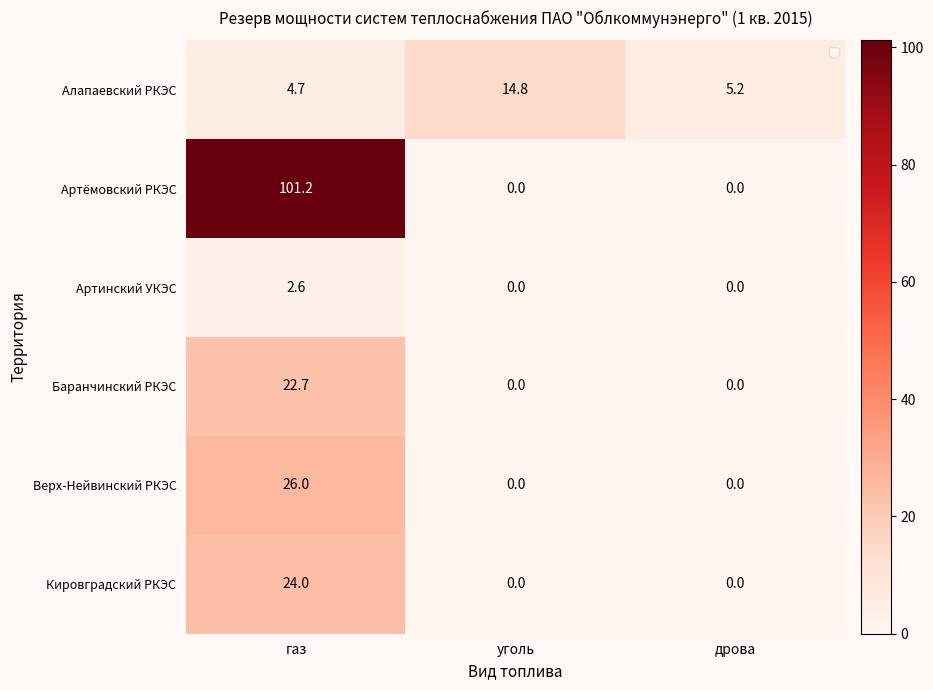

Which category has the highest value in the Верх-Нейвинский РКЭС series?

газ